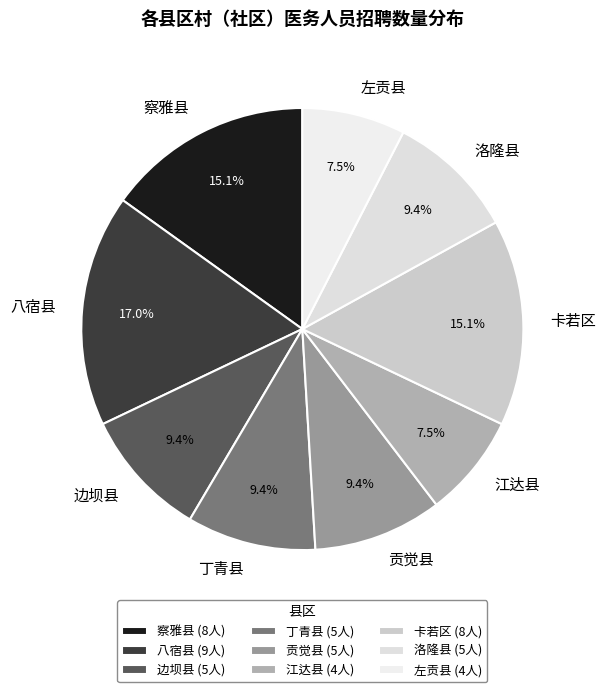

What is the largest slice in the pie chart?

八宿县